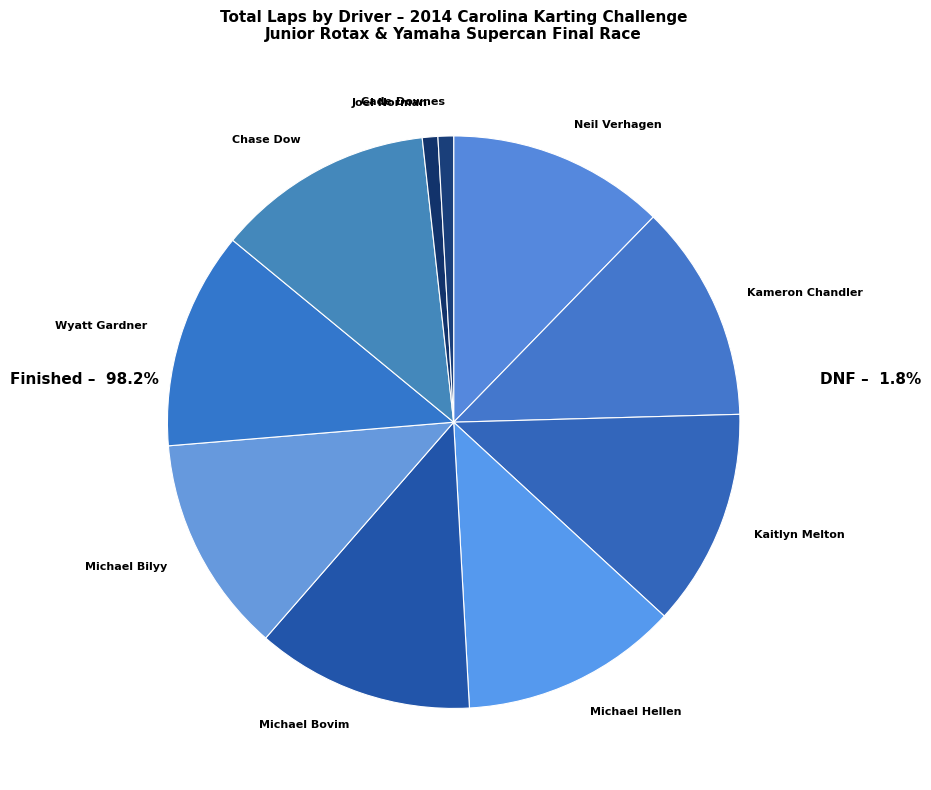

To the nearest percent, what portion does Michael Bovim represent?

12%